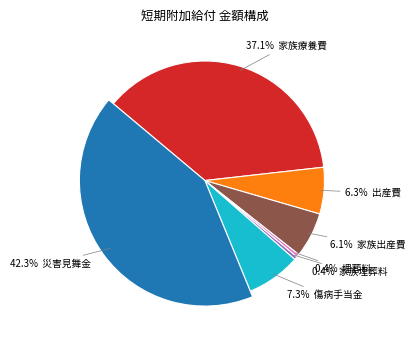

How many segments does this pie chart have?

7